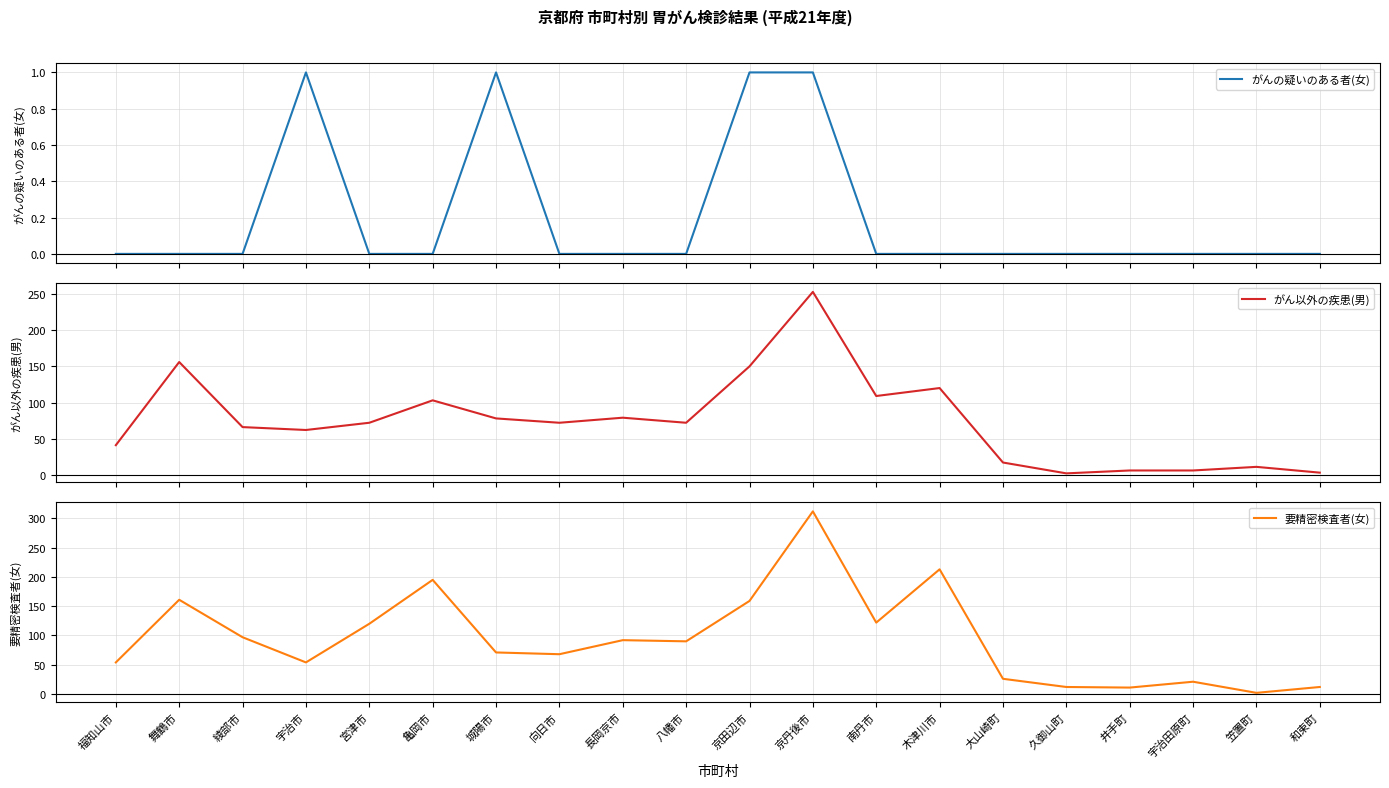

At which label does 要精密検査者(女) first exceed 90?

舞鶴市